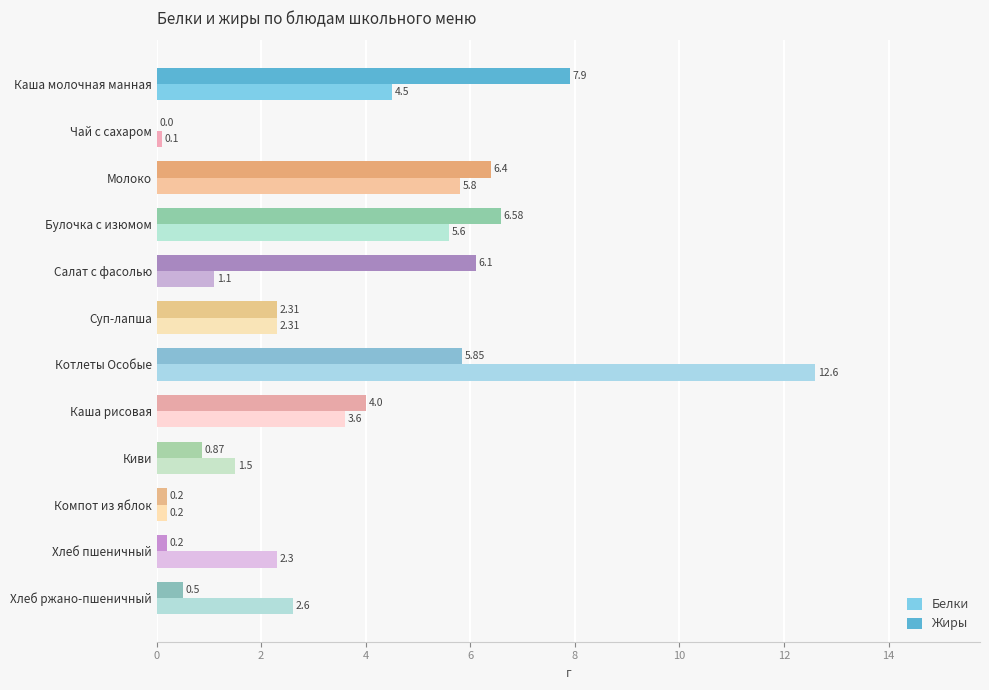

What is the sum of all Белки values?

42.2